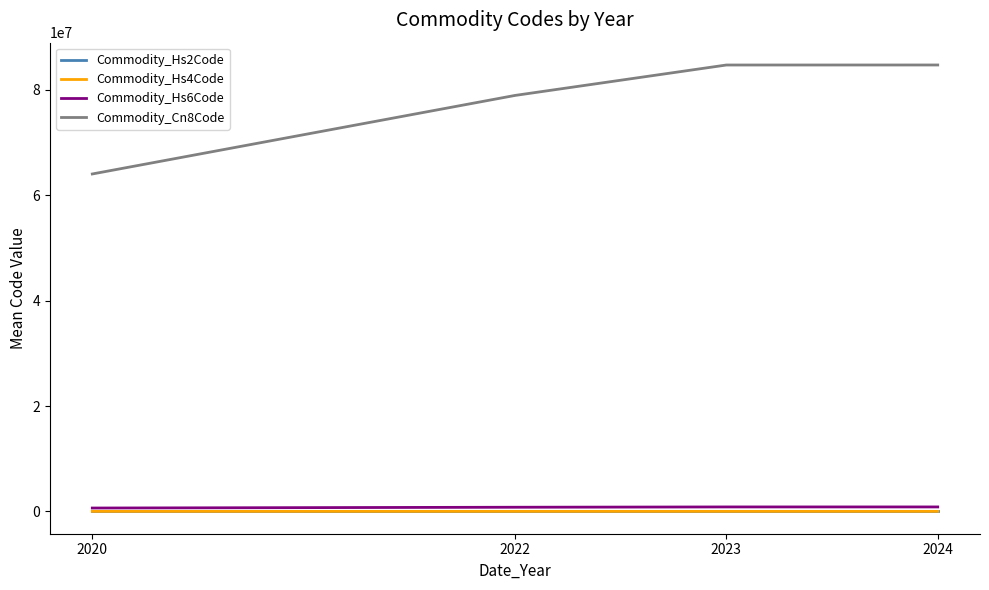

How many values in the Commodity_Hs4Code series exceed 8471?

2